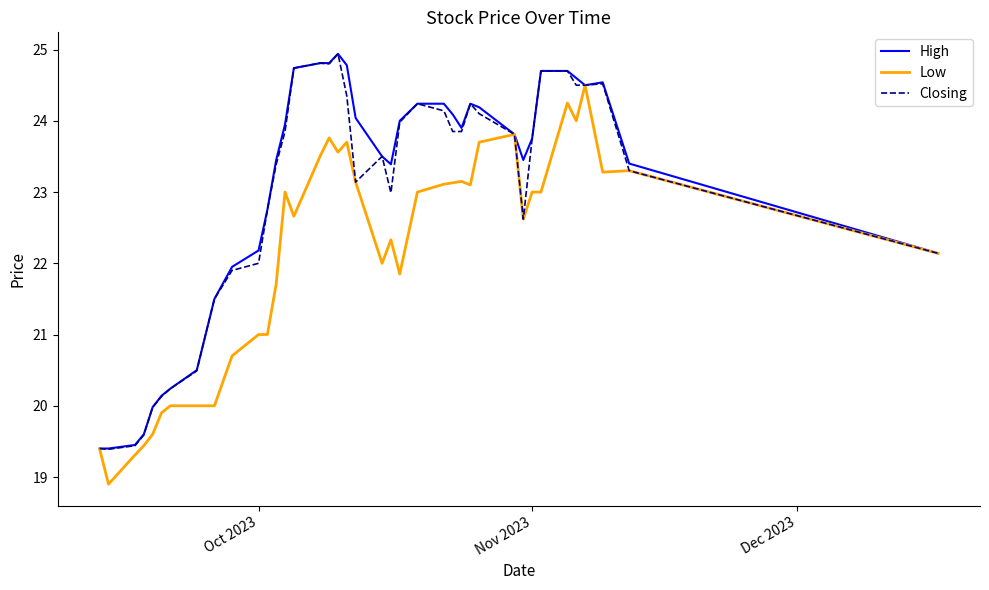

What is the smallest value displayed?

18.9